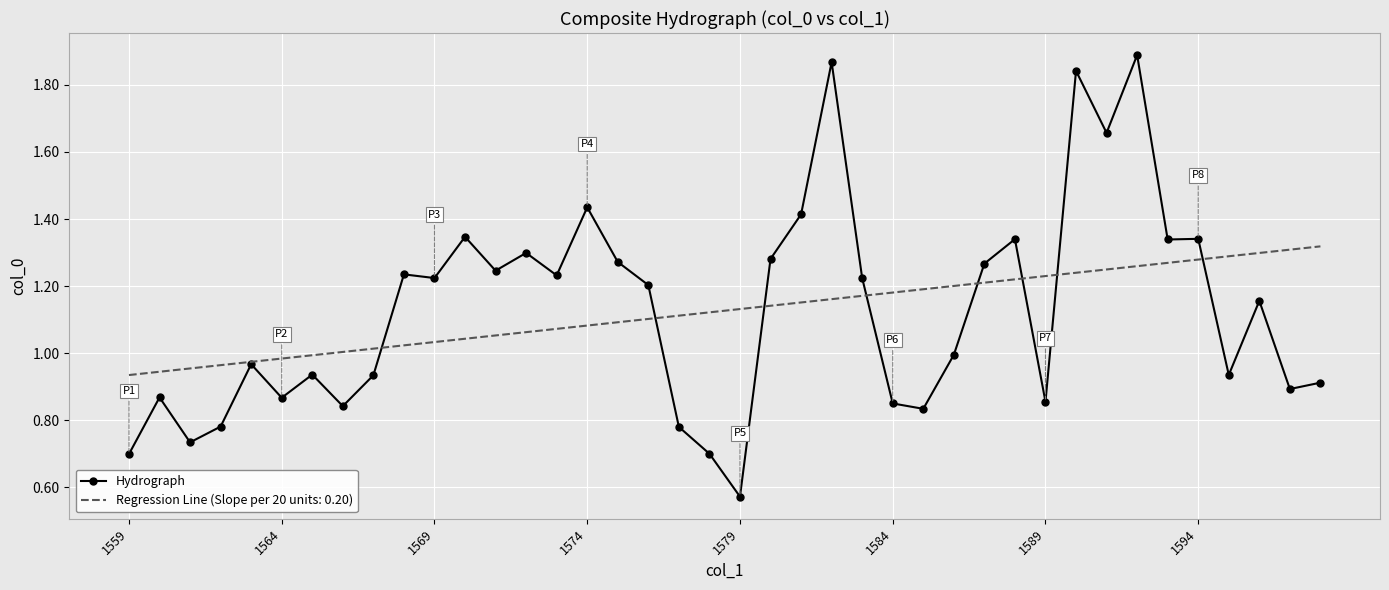

Rank the series by their maximum value, from highest to lowest.

Hydrograph, Regression Line (Slope per 20 units: 0.20)